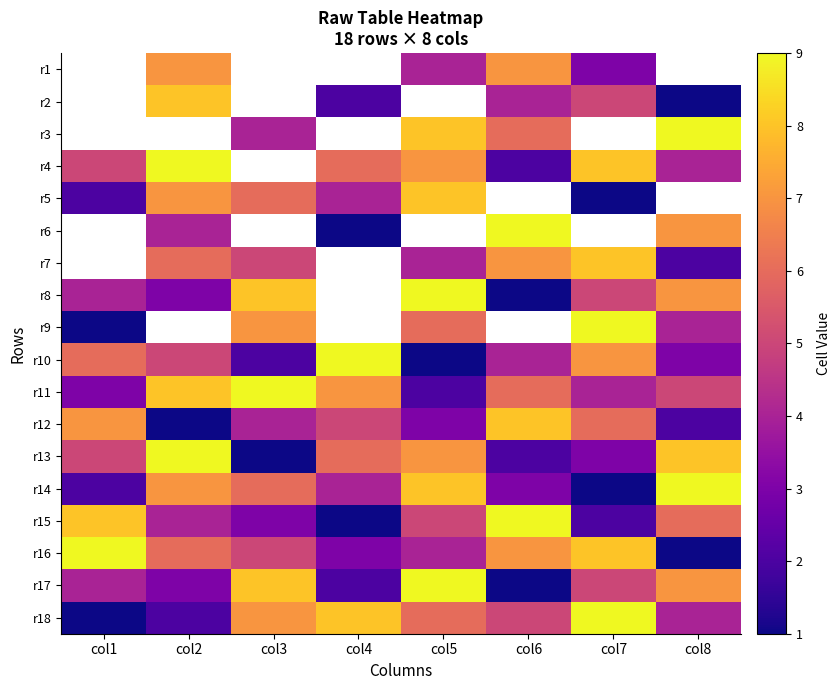

The r10 series shows 3.6 at col3. True or false?

False